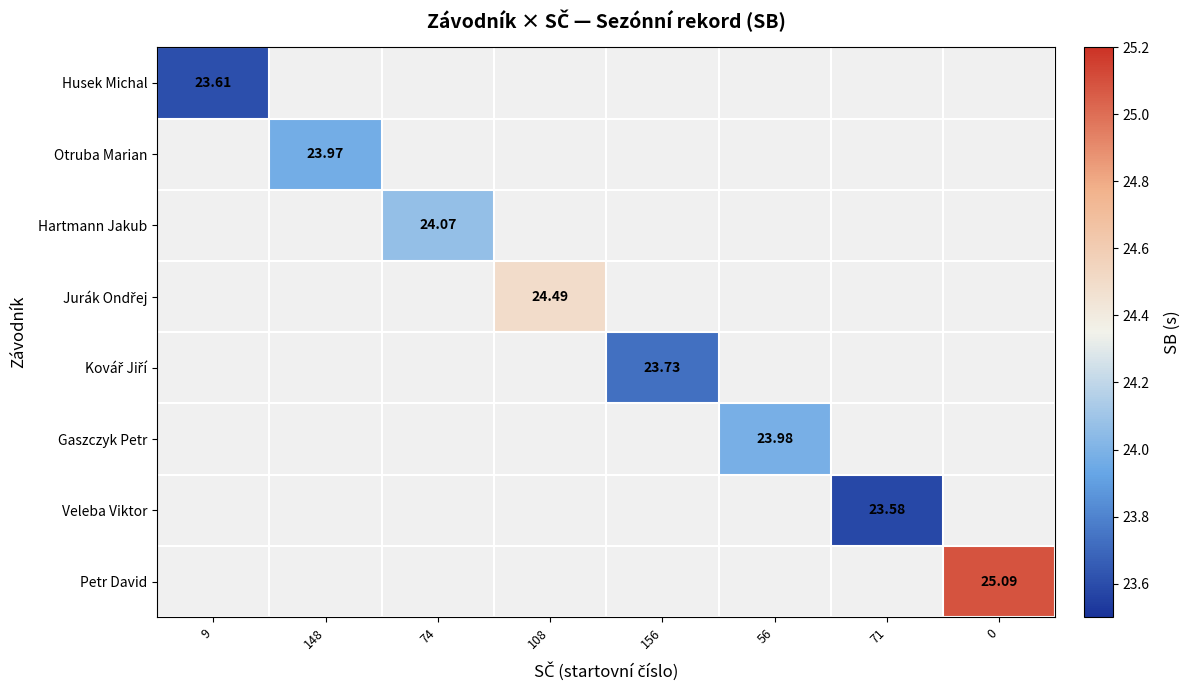

At how many categories does at least one series exceed 23?

8